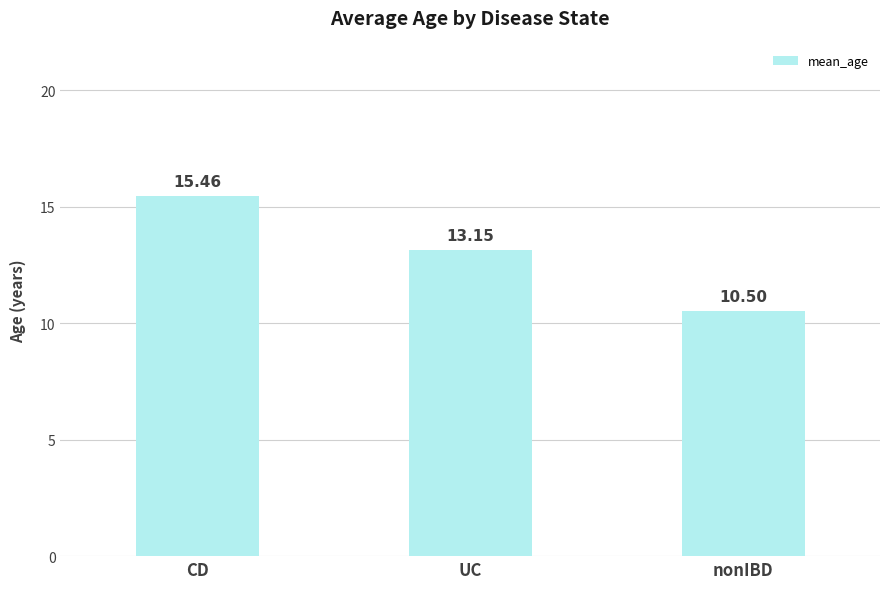

What is the label of the 2nd bar from the right?

UC